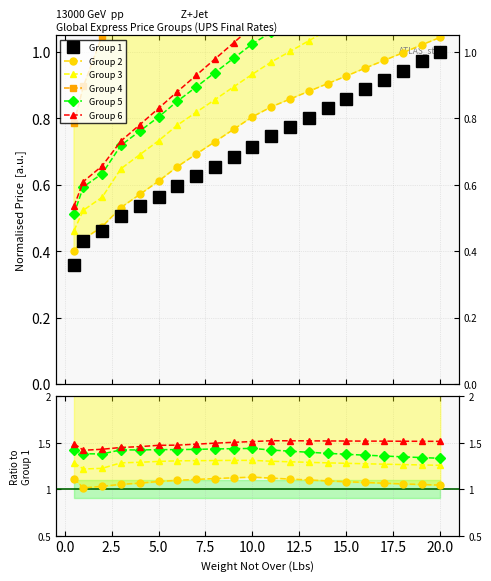

How many lines are shown in the chart?

6